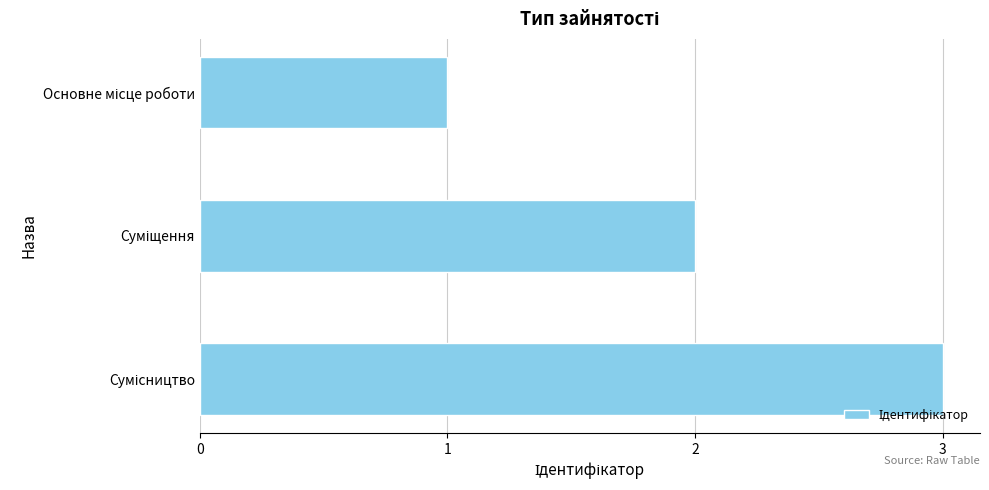

Are the bars horizontal?

Yes